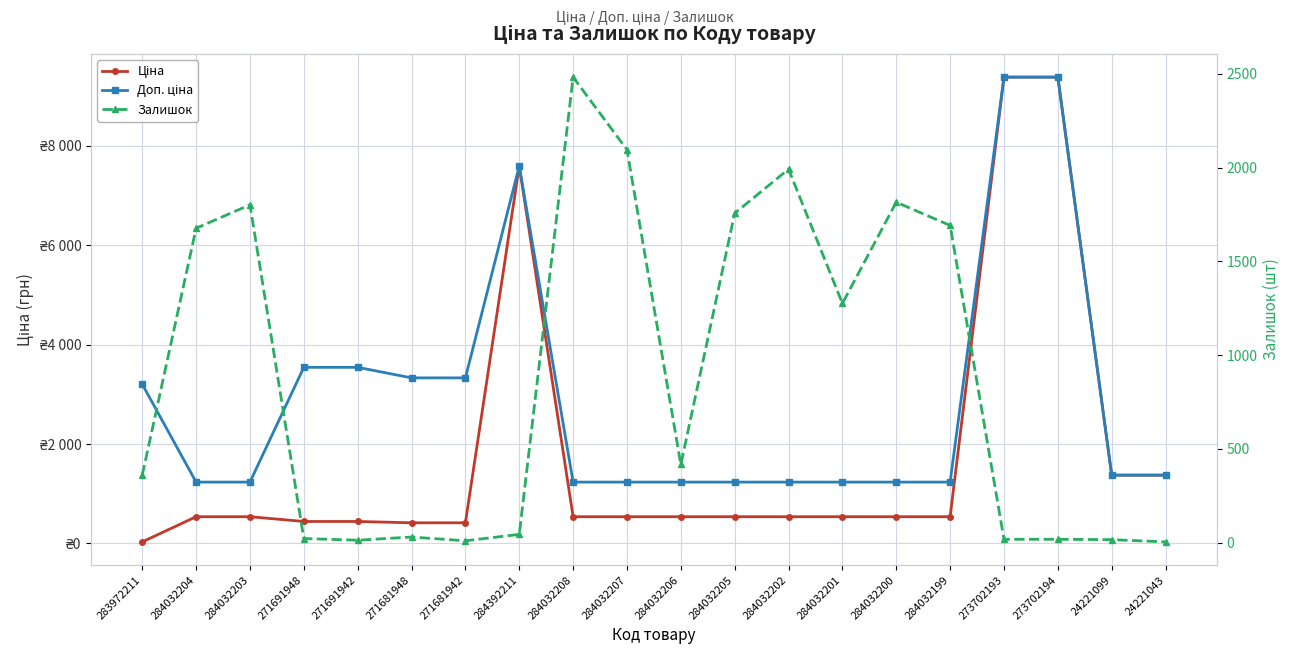

At 284032202, list the series in order from largest to smallest.

Залишок, Доп. ціна, Ціна